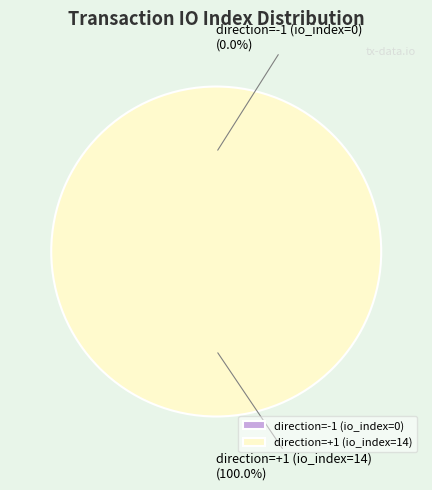

Combined, what portion of the pie is direction=+1 (io_index=14) and direction=-1 (io_index=0)?

100.0%